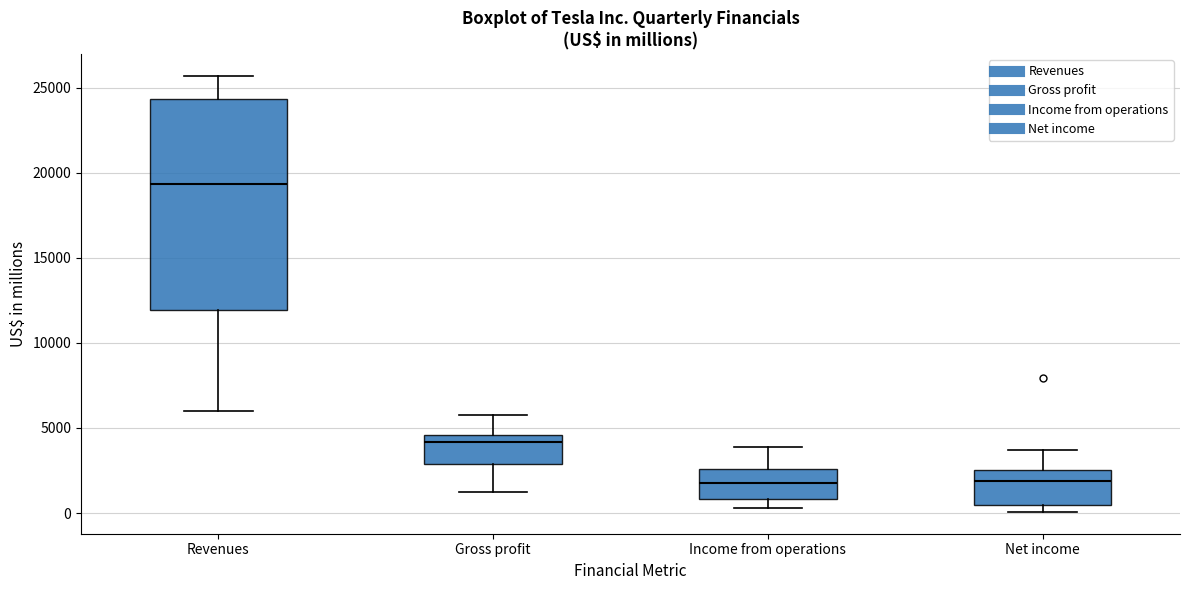

Which box is the tallest, from its lower edge to its upper edge?

Revenues